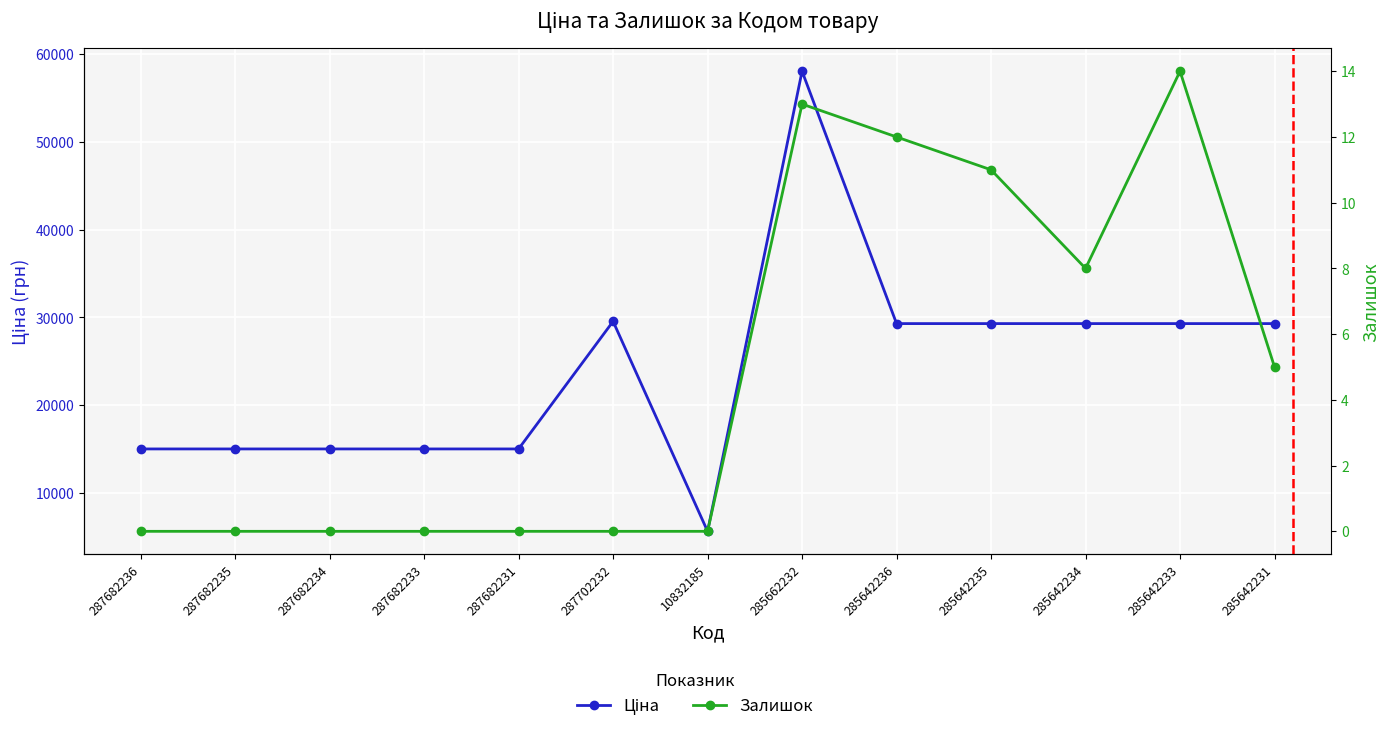

How many data points in Ціна are less than 29294?

6